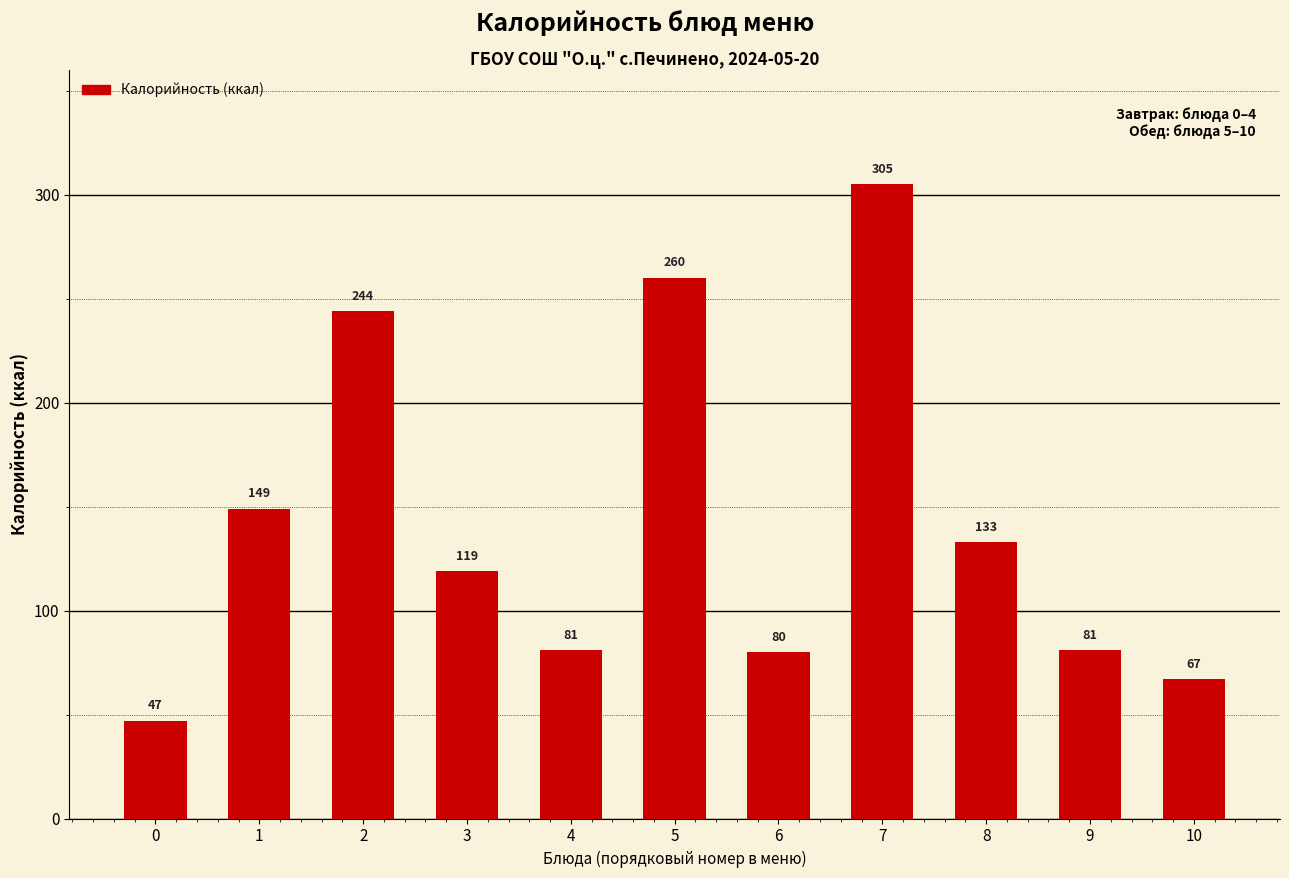

Reading right to left, transcribe all the data shown in this chart.

67	81	133	305	80	260	81	119	244	149	47